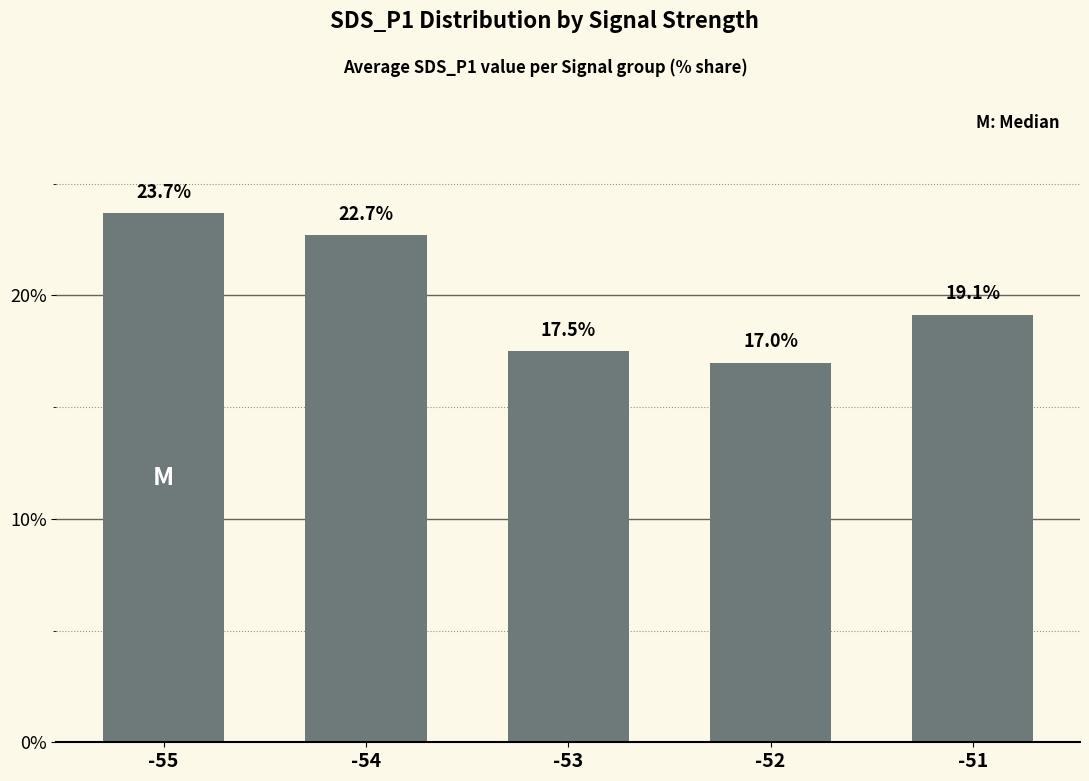

What is the value of the 2nd bar from the left?

22.7